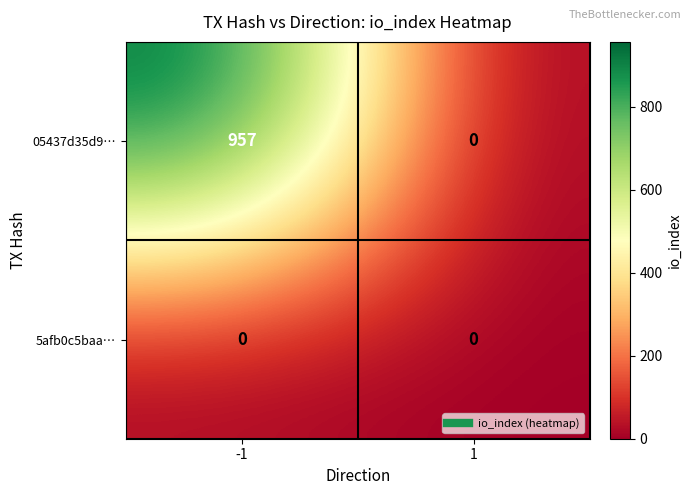

What is the sum of the 05437d35d9… values at 1 and -1?

957